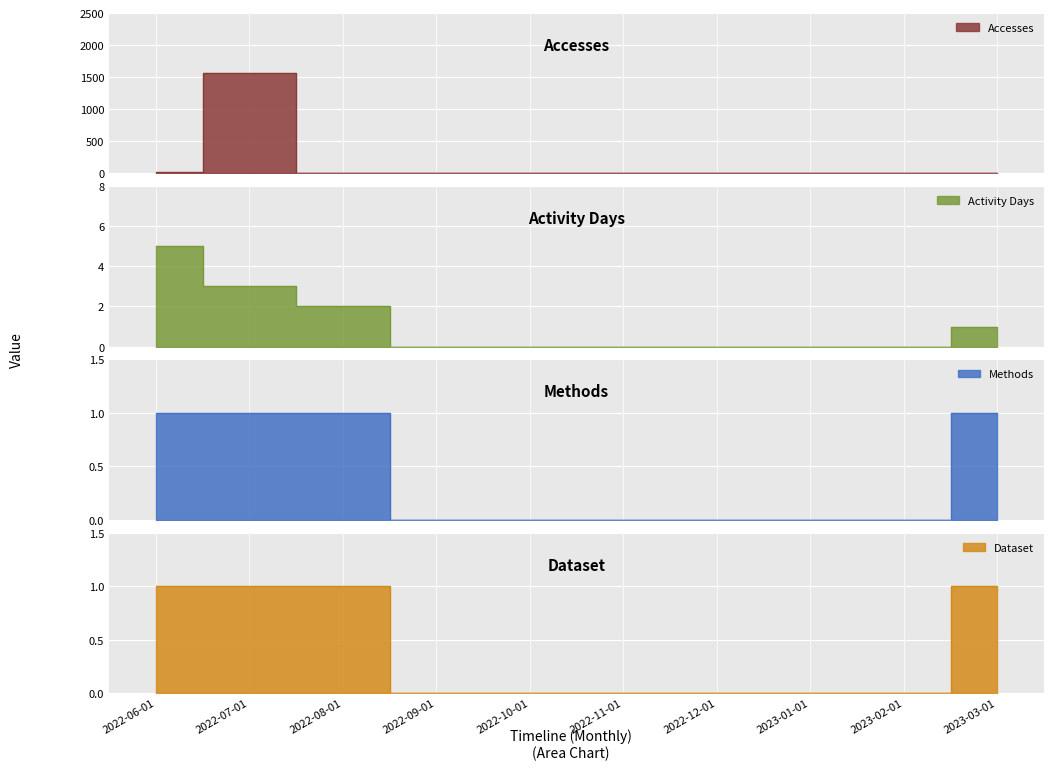

At 2022-06-01, list the series in order from largest to smallest.

Accesses, Activity Days, Methods, Dataset